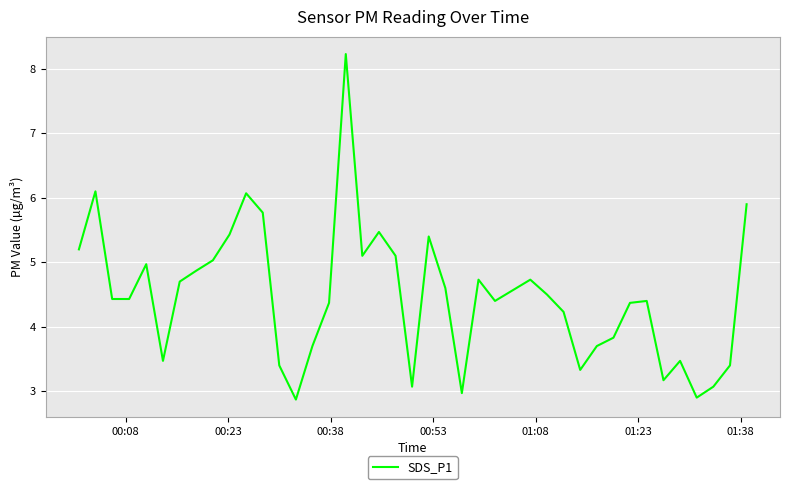

What is the difference between the maximum and minimum values?

5.4